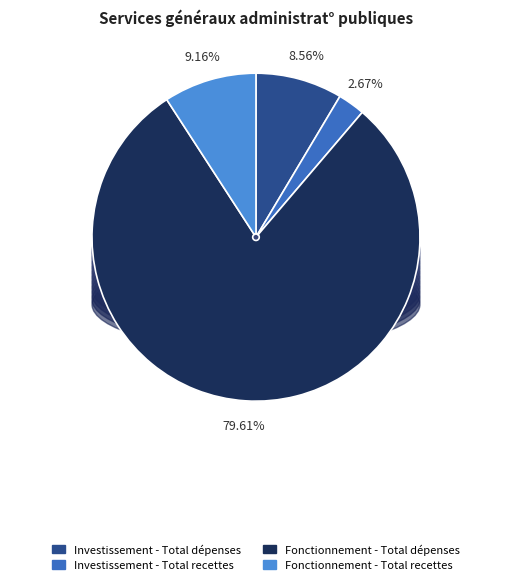

To the nearest percent, what is the average slice percentage?

25%